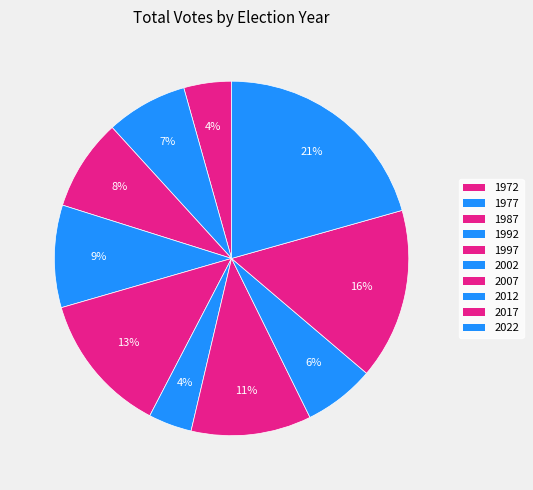

Combined, what portion of the pie is 2002 and 2012?

10.4%